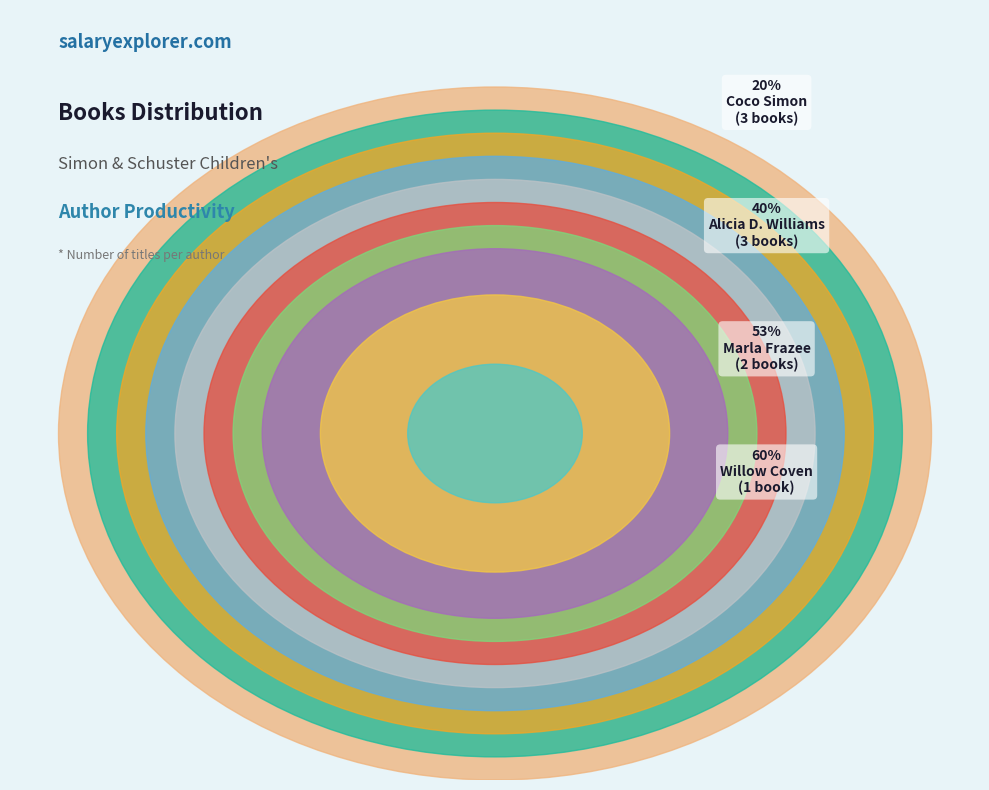

What is the smallest slice in the pie chart?

Willow Coven